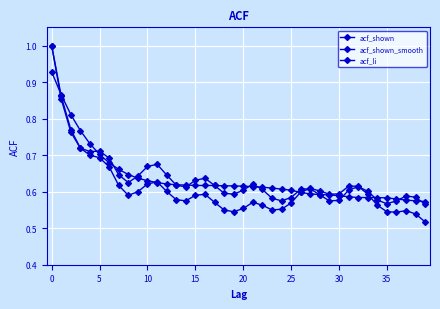

Reading right to left, extract all data points from this chart.

acf_shown: 0.6	0.6	0.6	0.6	0.6	0.6	0.6	0.6	0.6	0.6	0.6	0.6	0.6	0.6	0.6	0.6	0.6	0.6	0.6	0.6	0.6	0.6	0.6	0.6	0.6	0.6	0.6	0.6	0.7	0.7	0.6	0.6	0.6	0.7	0.7	0.7	0.7	0.8	0.9	1.0
acf_shown_smooth: 0.6	0.6	0.6	0.6	0.6	0.6	0.6	0.6	0.6	0.6	0.6	0.6	0.6	0.6	0.6	0.6	0.6	0.6	0.6	0.6	0.6	0.6	0.6	0.6	0.6	0.6	0.6	0.6	0.6	0.6	0.6	0.6	0.7	0.7	0.7	0.7	0.8	0.8	0.9	0.9
acf_li: 0.5	0.5	0.5	0.5	0.5	0.6	0.6	0.6	0.6	0.6	0.6	0.6	0.6	0.6	0.6	0.6	0.6	0.6	0.6	0.6	0.5	0.6	0.6	0.6	0.6	0.6	0.6	0.6	0.6	0.6	0.6	0.6	0.6	0.7	0.7	0.7	0.7	0.8	0.9	1.0